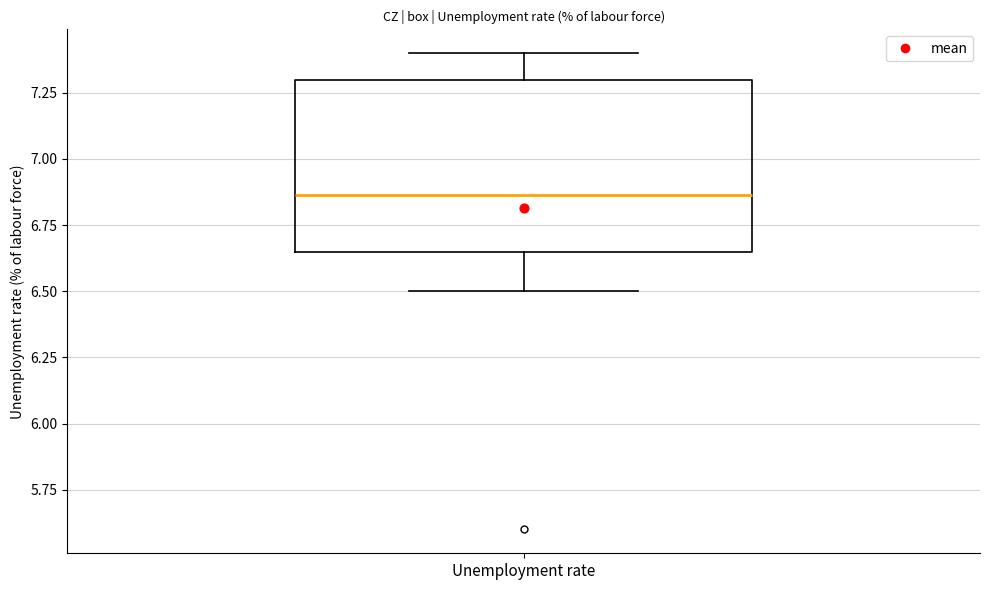

Read this box plot against the y-axis: the position of the median line, the range covered by the box, and the ends of both whiskers. The values are not printed on the chart, so give them approximately, as read against the axis.

median 6.85, box 6.65 to 7.30, whiskers 6.50 to 7.40